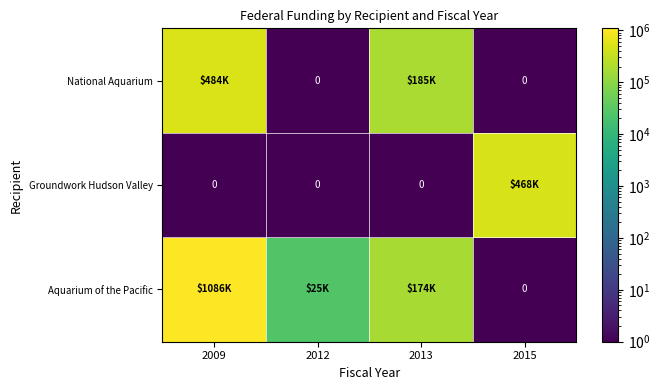

At which label does Aquarium of the Pacific first exceed 174431?

2009